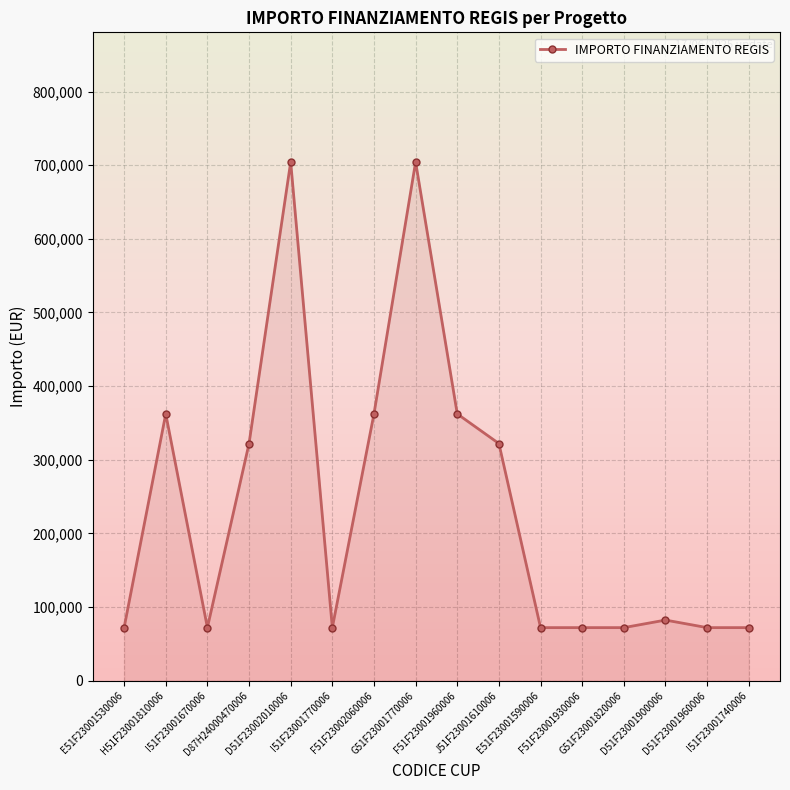

What is the difference between the second highest and minimum values?

632536.5